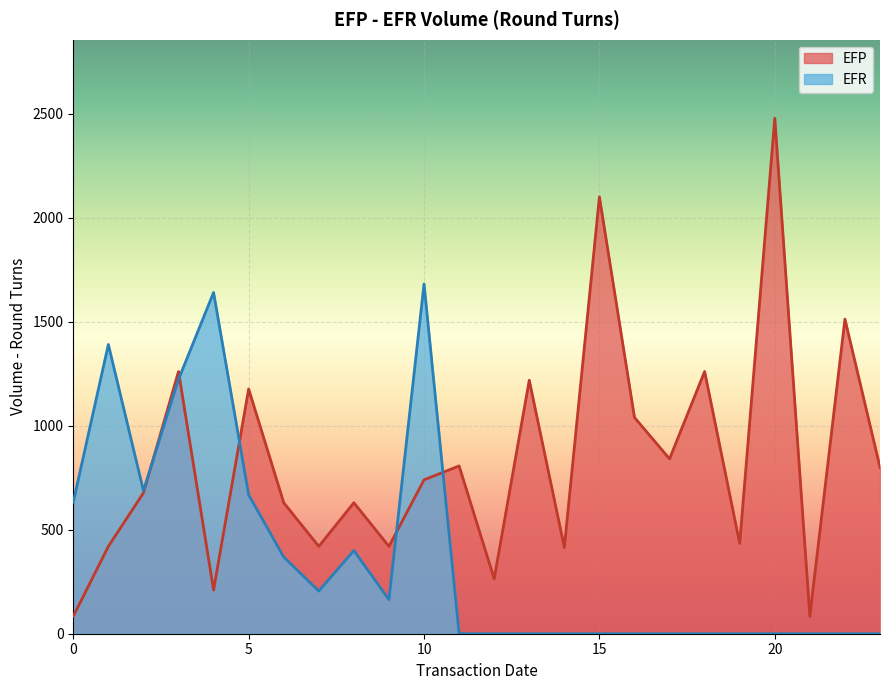

Is it true that the value at 10 is 740?

True